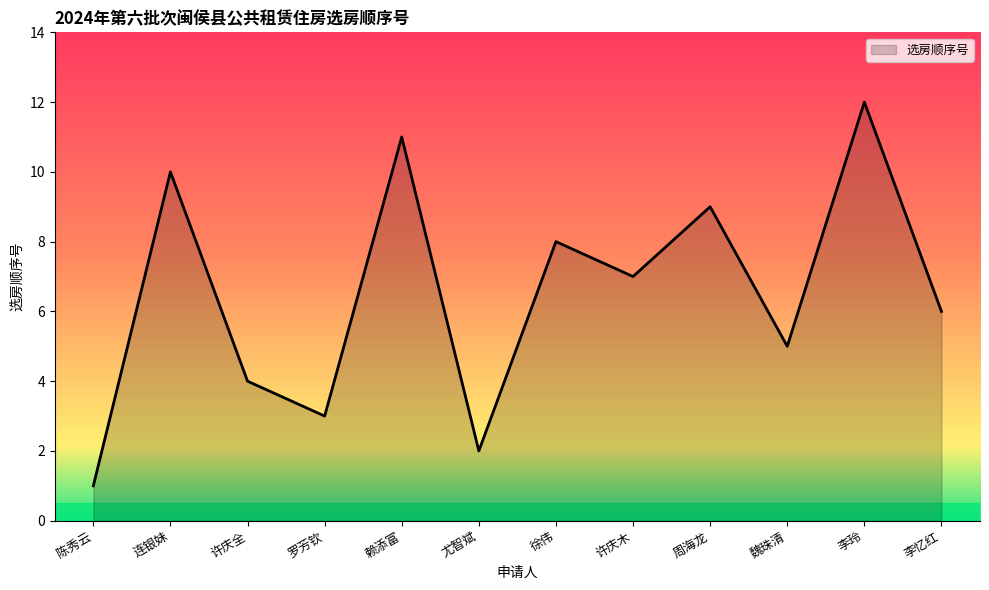

Is it true that the value at 罗芳钦 is 3?

True